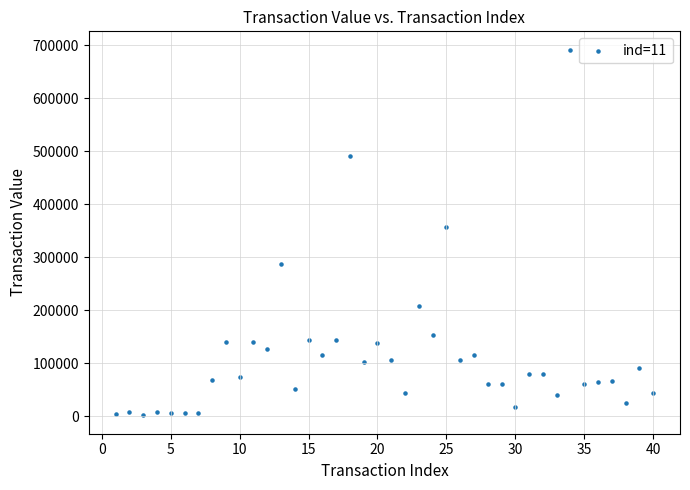

What is the range of Y values (max minus min)?

689551